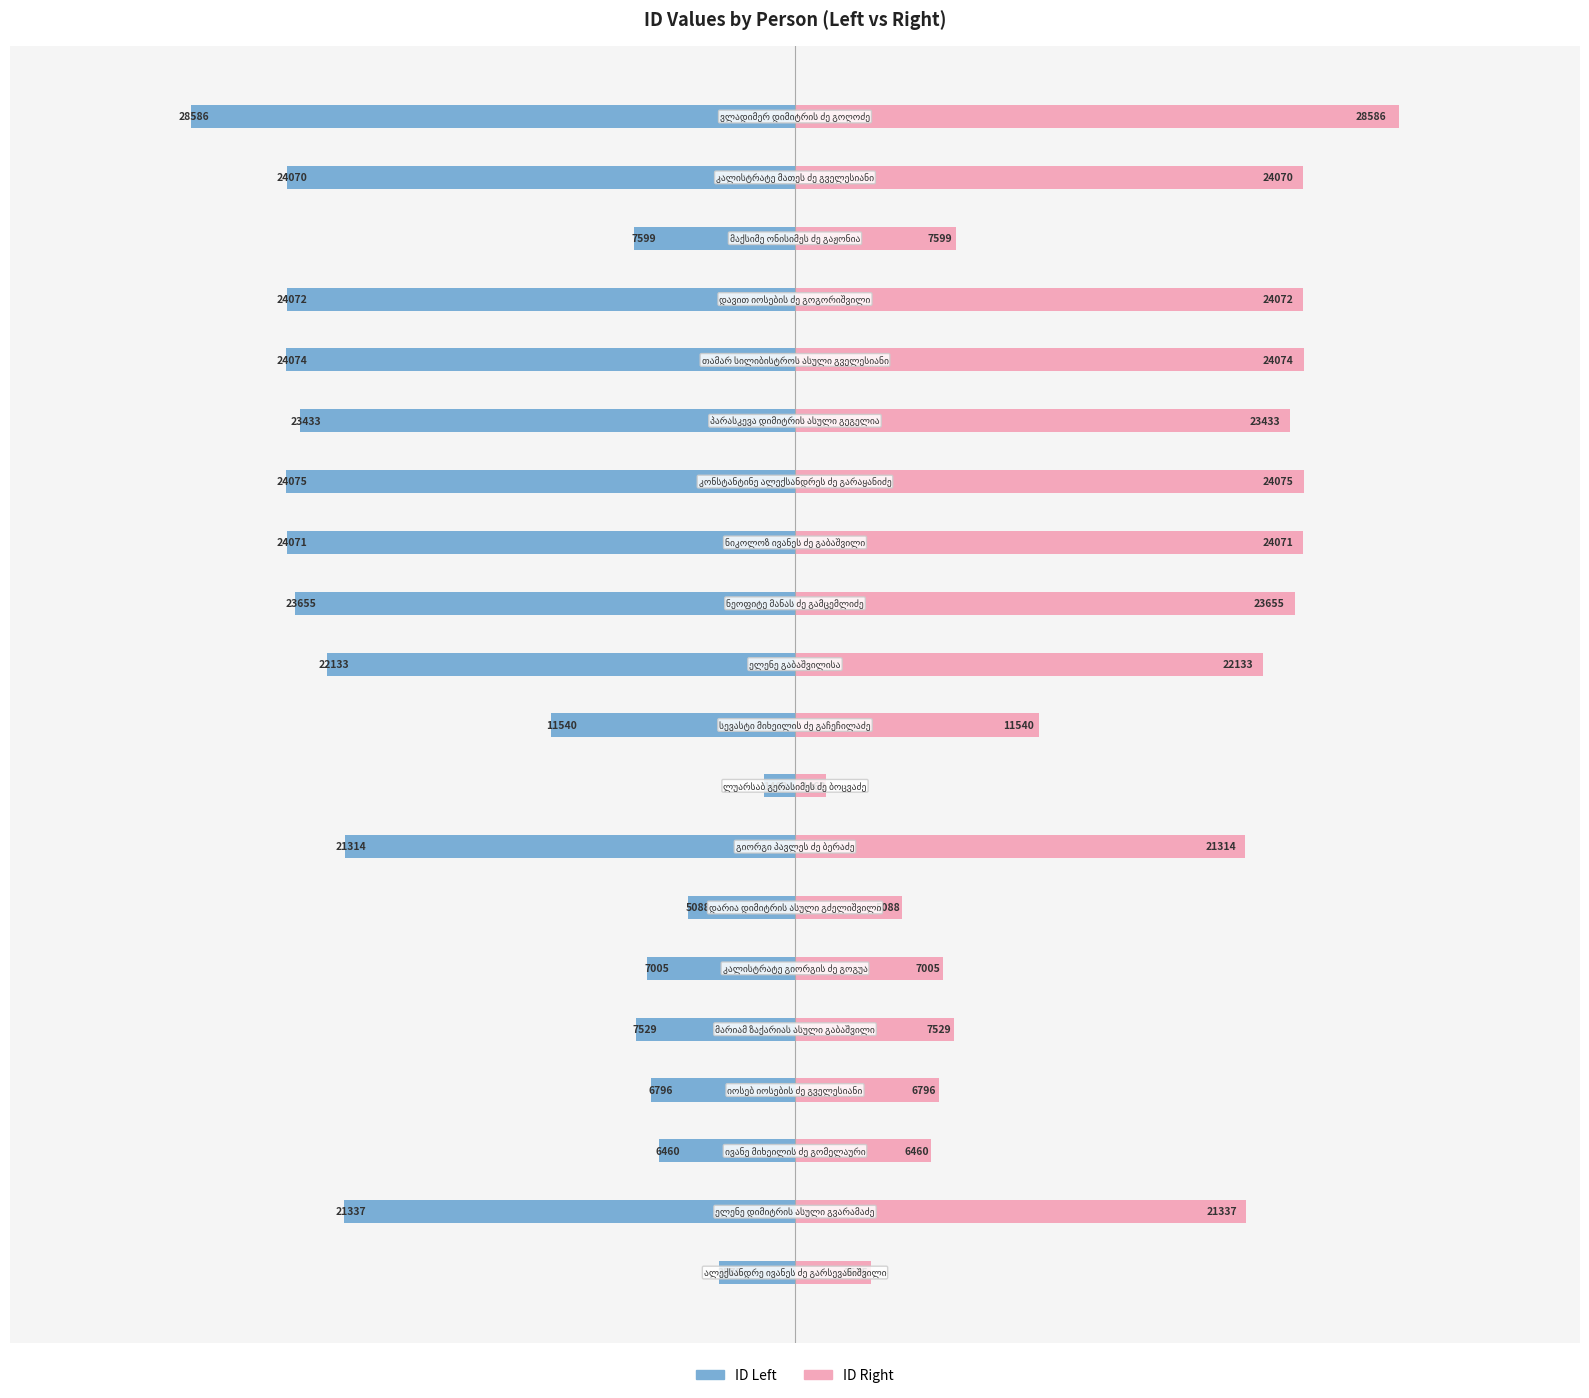

How many bars are there in each group?

2